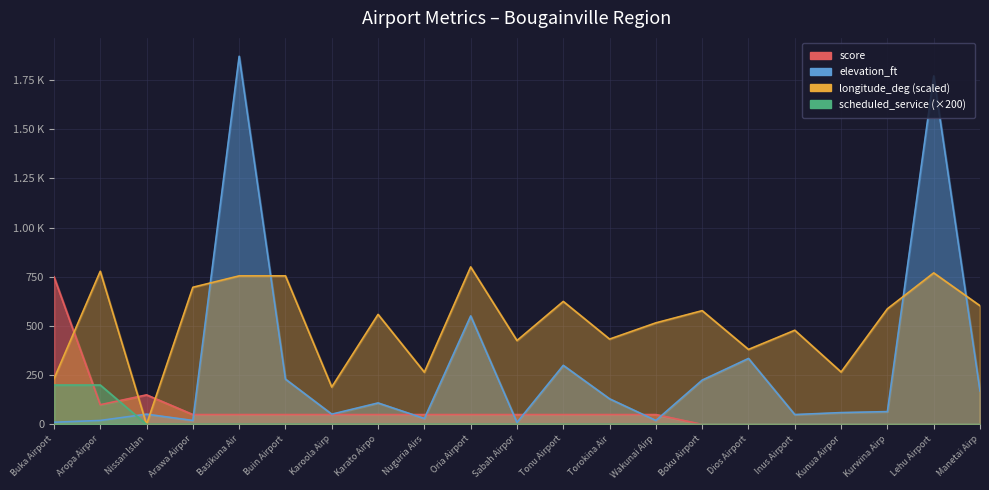

True or false: scheduled_service has a value of 0.0 at Karoola Airp.

True